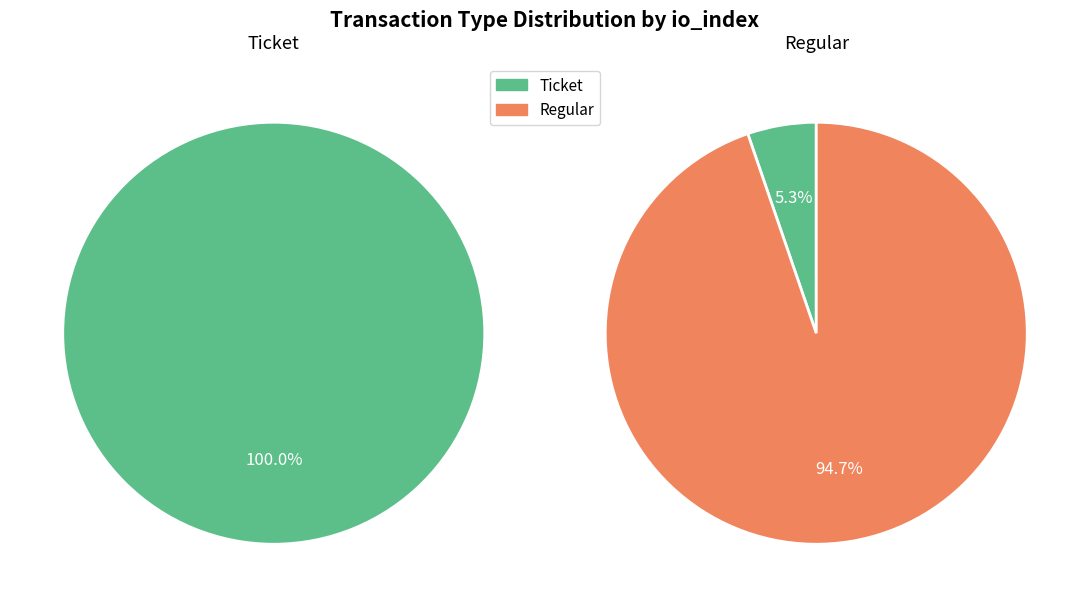

Count the number of slices in the pie.

2